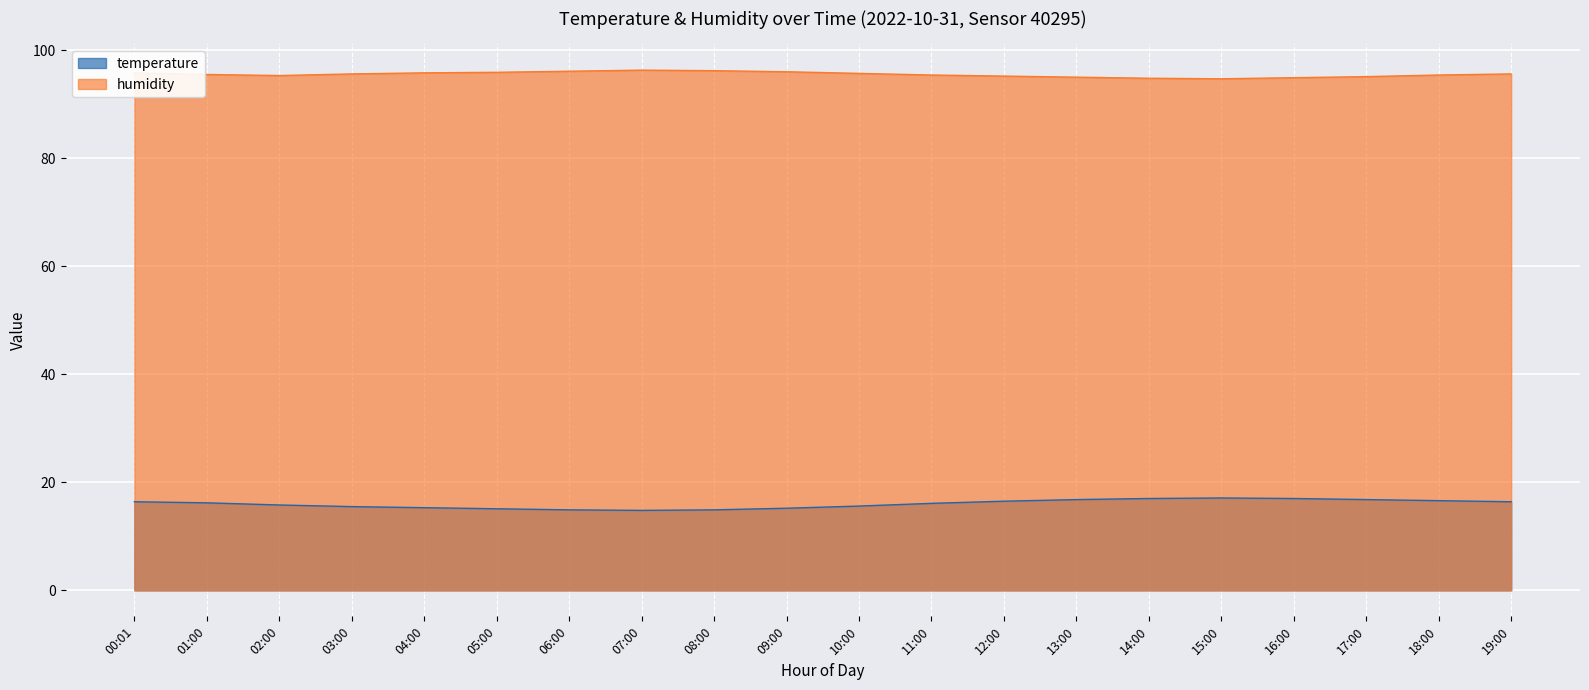

Is it true that humidity equals 95.2 at 12:00?

True